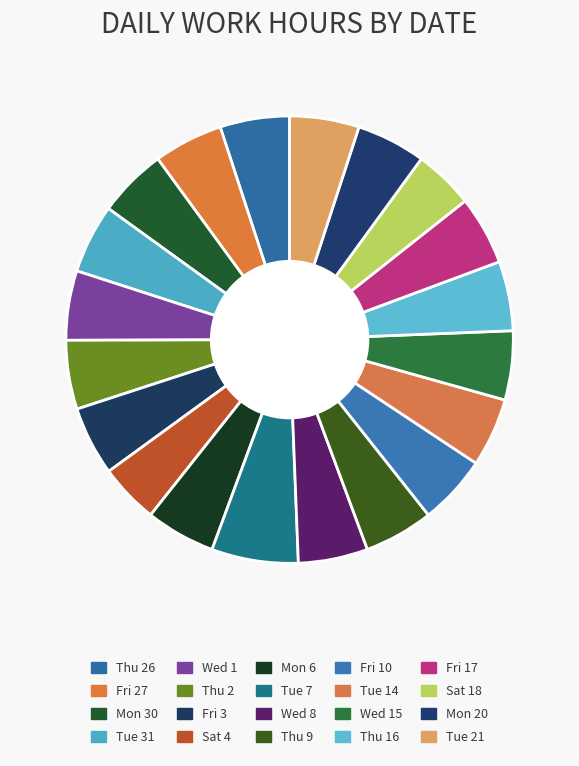

Which slice is the smallest?

Sat 4